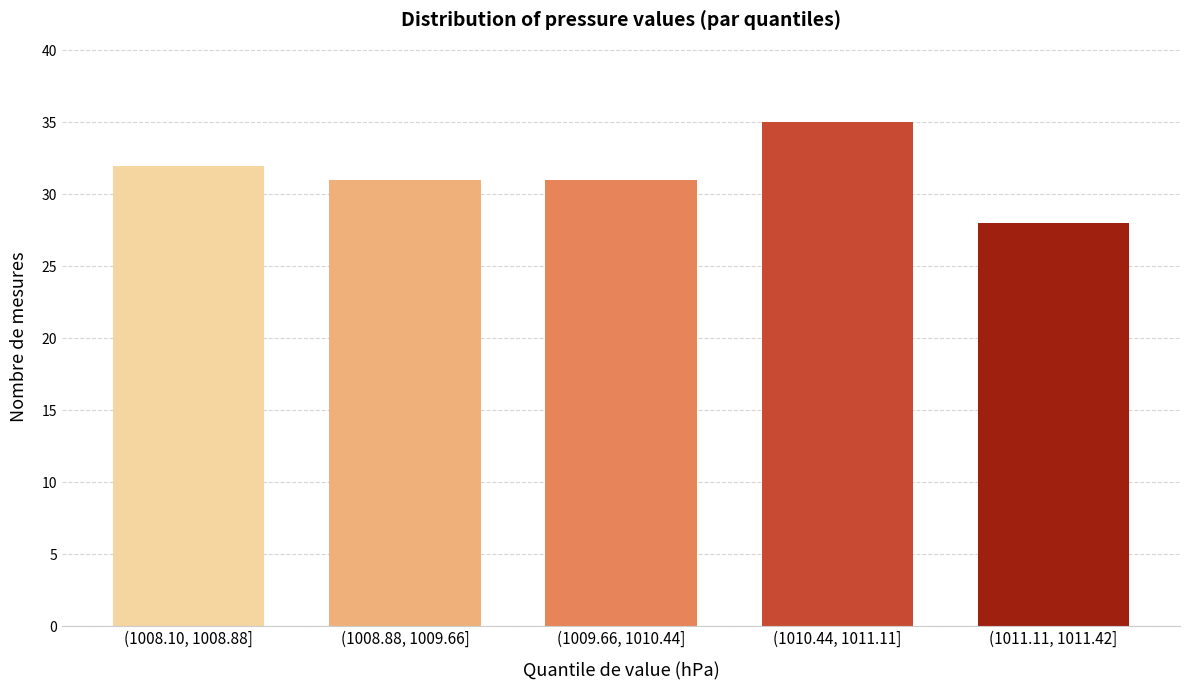

Reading right to left, extract all data points from this chart.

(1011.11, 1011.42]=28	(1010.44, 1011.11]=35	(1009.66, 1010.44]=31	(1008.88, 1009.66]=31	(1008.10, 1008.88]=32